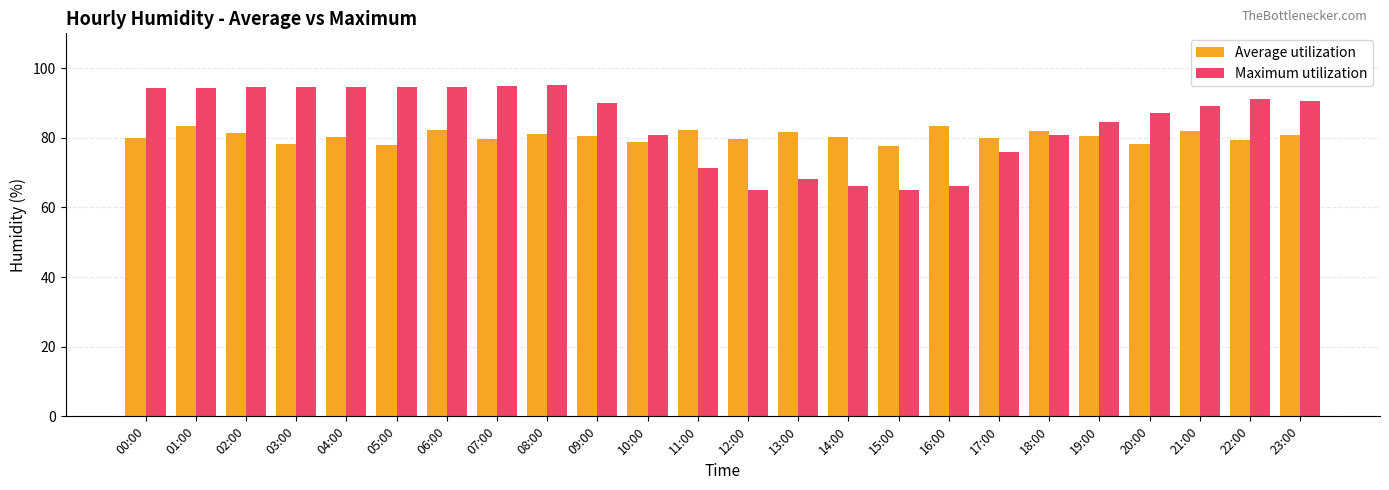

What is the difference between the highest and lowest values at 19:00?

4.0